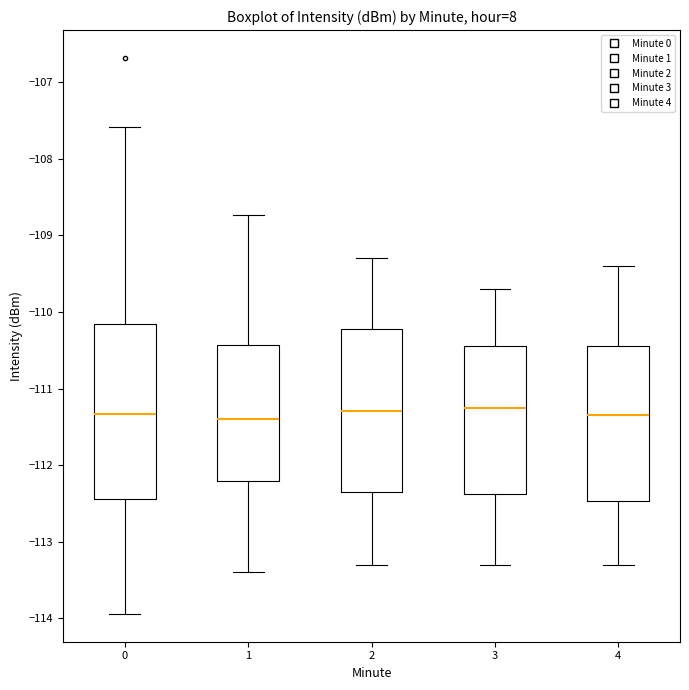

Reading left to right, transcribe this box plot: for each box, give where its median line is, the range the box spans, and where its two whiskers end, as read against the y-axis. The values are not printed on the chart, so give them approximately, as read against the axis.

0: median -111.3, box -112.5 to -110.2, whiskers -113.9 to -107.6
1: median -111.4, box -112.2 to -110.4, whiskers -113.4 to -108.7
2: median -111.3, box -112.3 to -110.2, whiskers -113.3 to -109.3
3: median -111.2, box -112.4 to -110.4, whiskers -113.3 to -109.7
4: median -111.3, box -112.5 to -110.4, whiskers -113.3 to -109.4